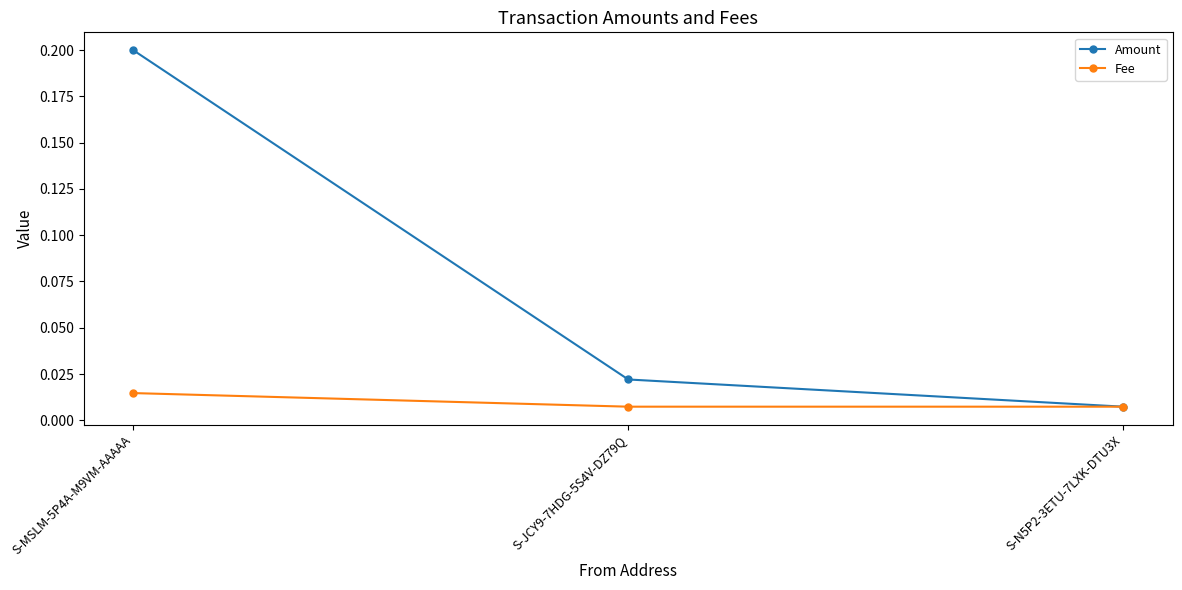

What is the label of the 1st point from the left?

S-MSLM-5P4A-M9VM-AAAAA